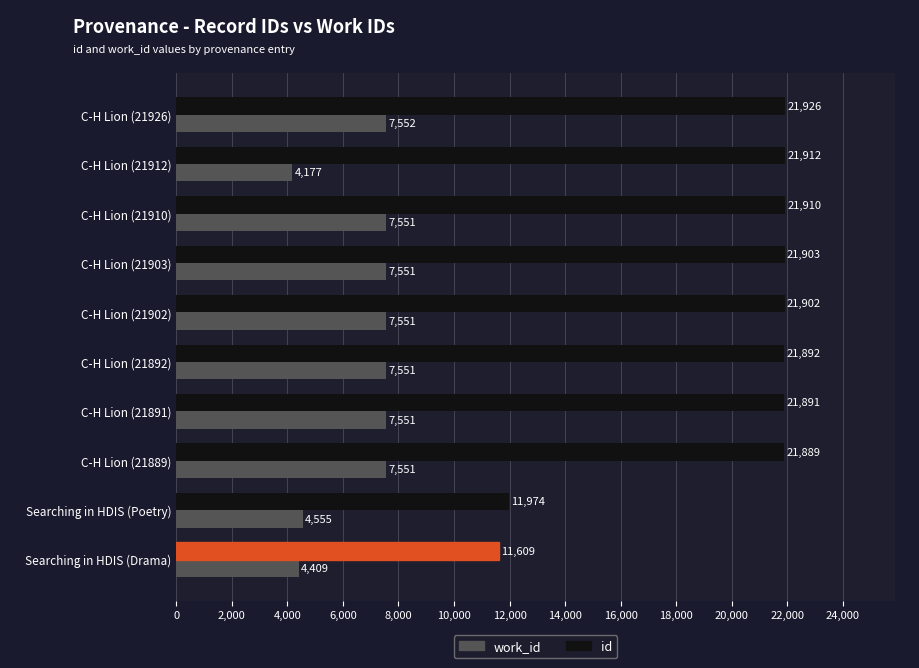

Rank the series by their maximum value, from highest to lowest.

id, work_id